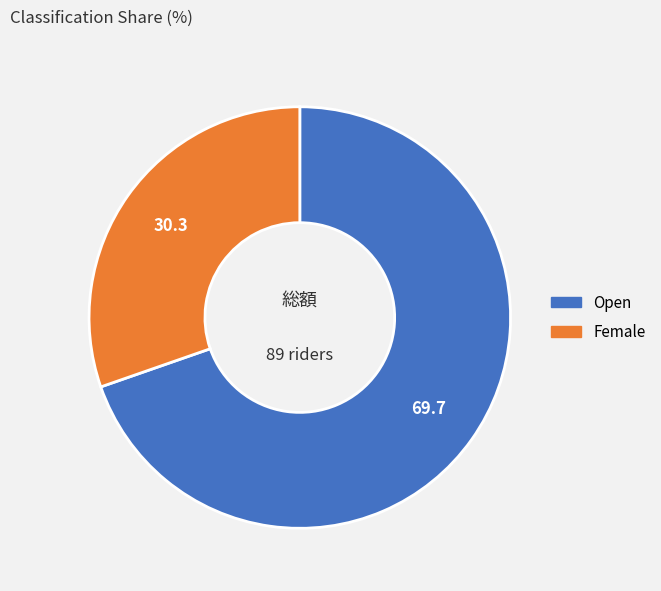

Count the number of slices in the pie.

2